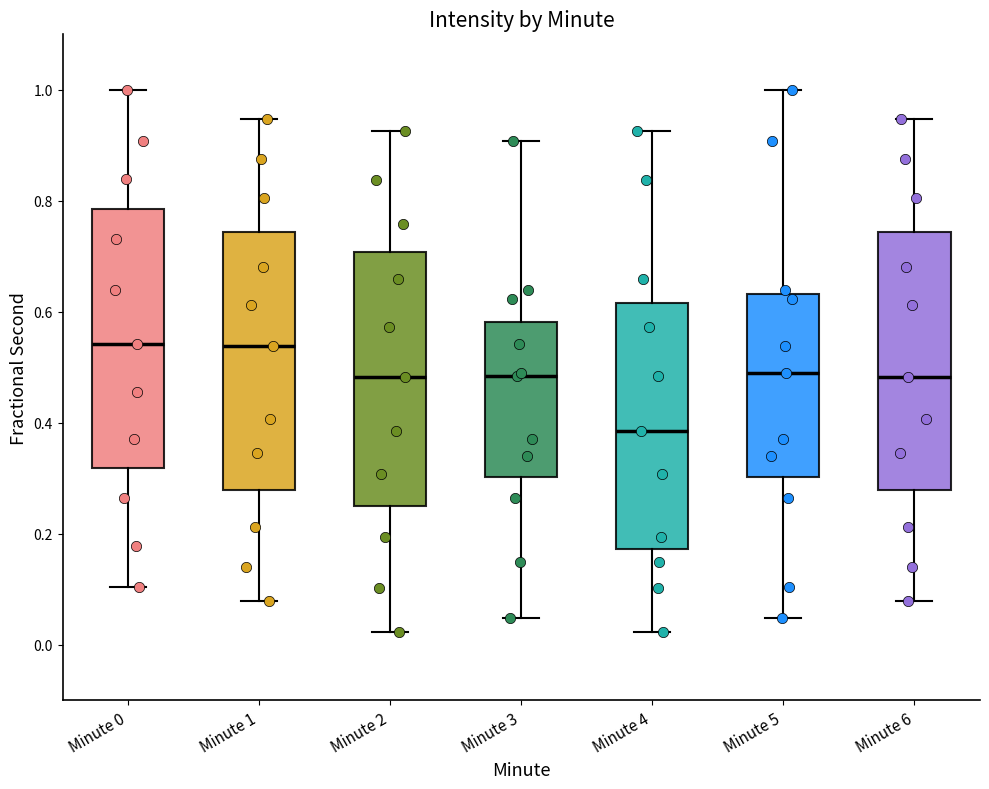

Reading left to right, transcribe this box plot: for each box, give where its median line is, the range the box spans, and where its two whiskers end, as read against the y-axis. The values are not printed on the chart, so give them approximately, as read against the axis.

Minute 0: median 0.54, box 0.32 to 0.78, whiskers 0.10 to 1.00
Minute 1: median 0.54, box 0.28 to 0.74, whiskers 0.08 to 0.94
Minute 2: median 0.48, box 0.26 to 0.70, whiskers 0.02 to 0.92
Minute 3: median 0.48, box 0.30 to 0.58, whiskers 0.04 to 0.90
Minute 4: median 0.38, box 0.18 to 0.62, whiskers 0.02 to 0.92
Minute 5: median 0.50, box 0.30 to 0.64, whiskers 0.04 to 1.00
Minute 6: median 0.48, box 0.28 to 0.74, whiskers 0.08 to 0.94